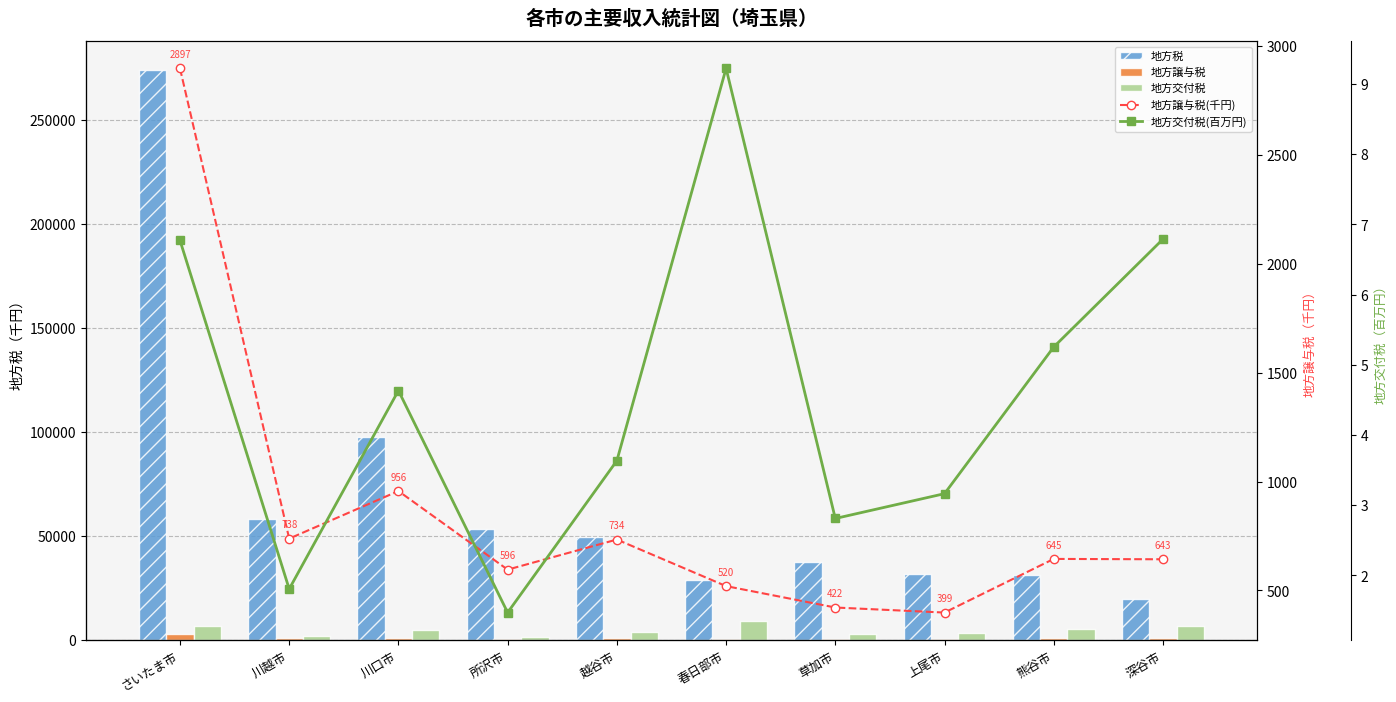

Rank the categories by 地方交付税 value from highest to lowest.

春日部市, 深谷市, さいたま市, 熊谷市, 川口市, 越谷市, 上尾市, 草加市, 川越市, 所沢市